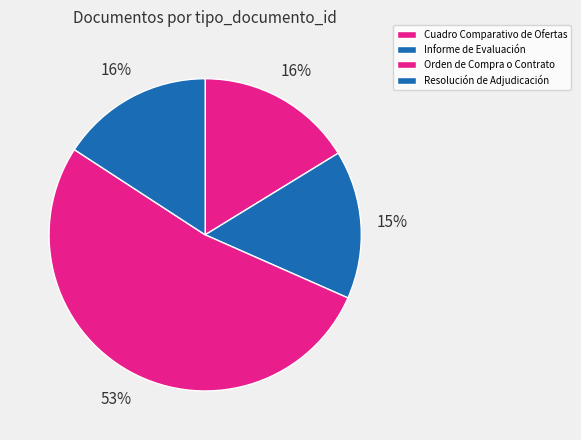

To the nearest percent, what is the difference between the largest and smallest slice percentages?

37%